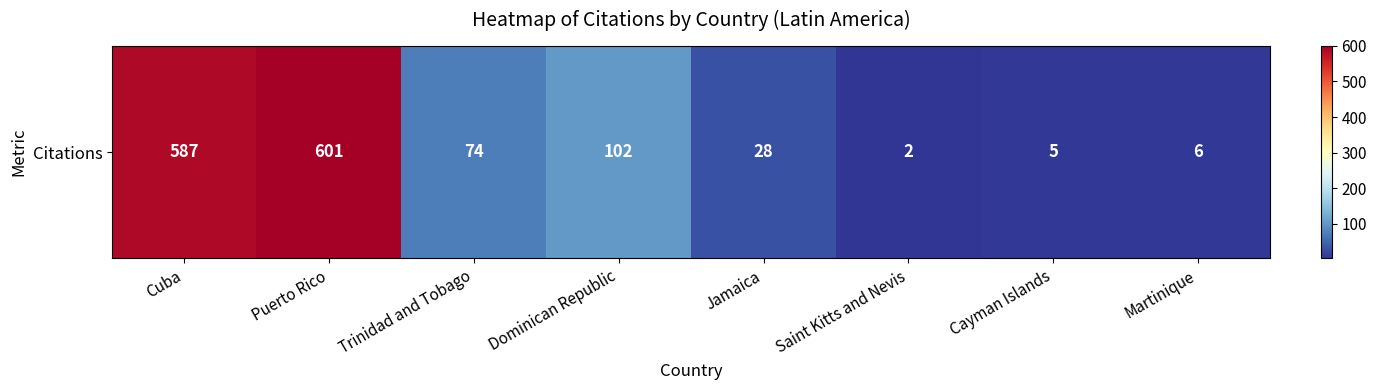

At which label is the value closest to 301?

Dominican Republic